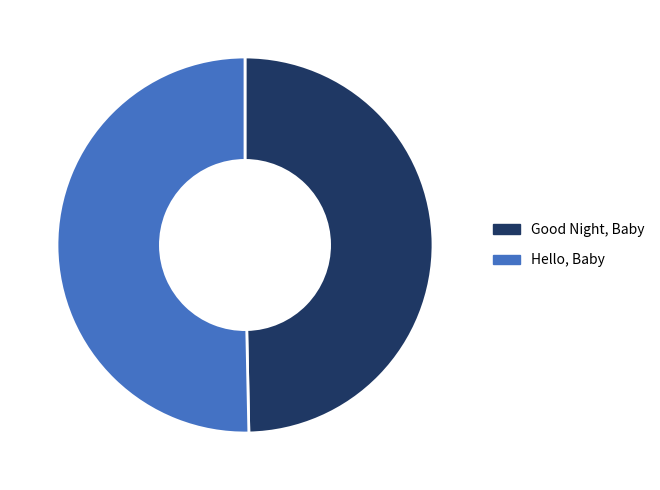

What is the ratio of the value at Hello, Baby to the value at Good Night, Baby?

1.0